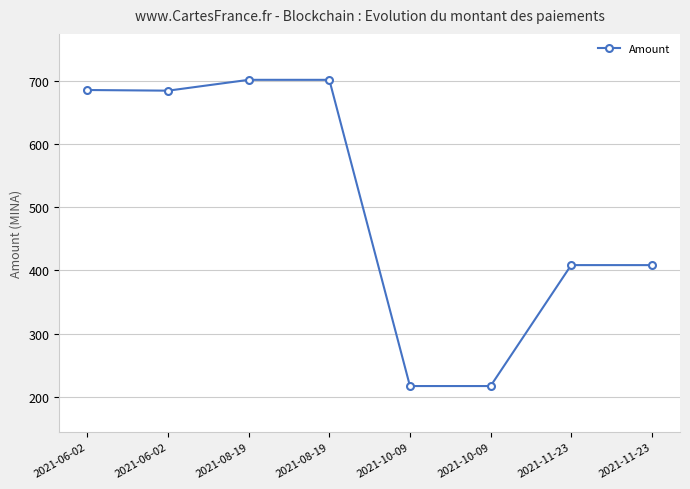

Where is the data nearest to the value 459?

2021-11-23